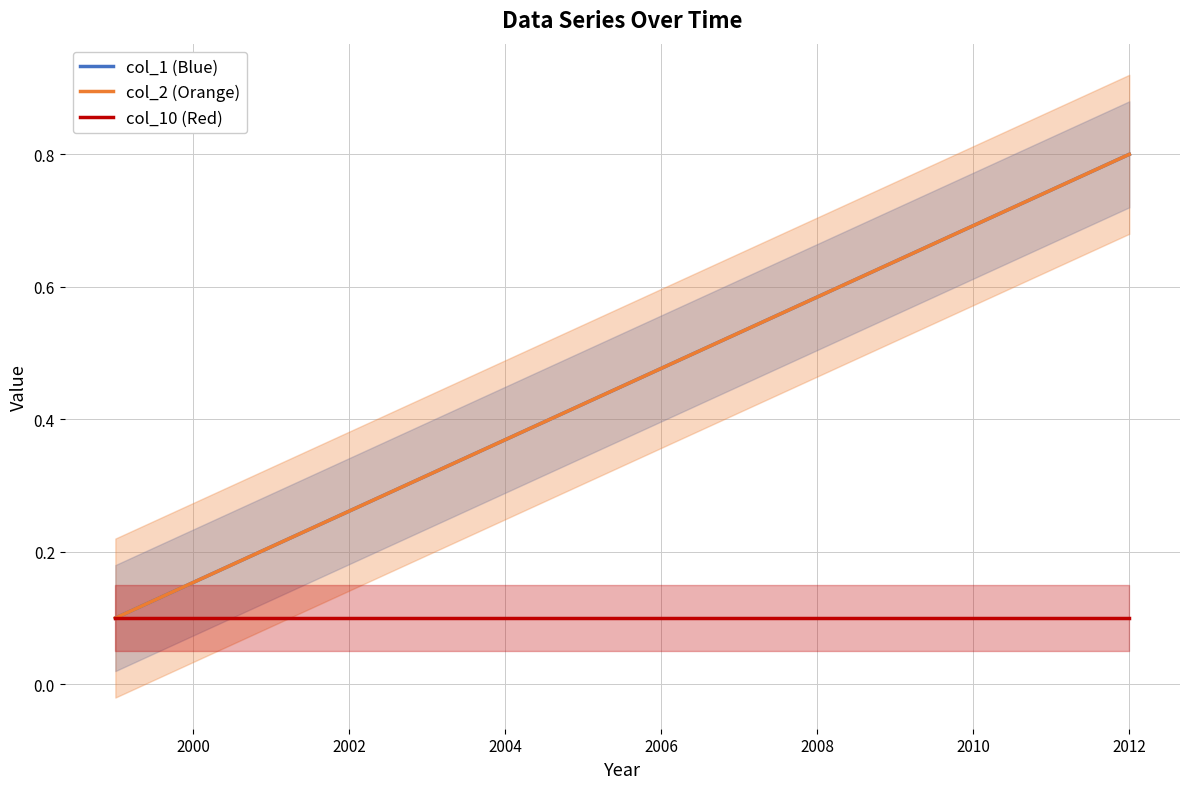

Between which two adjacent categories do col_1 (Blue) and col_2 (Orange) first intersect?

2010 and 2012